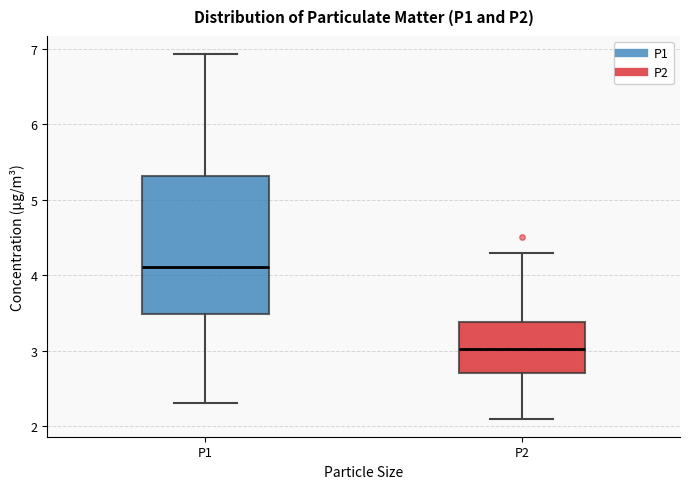

Reading left to right, transcribe this box plot: for each box, give where its median line is, the range the box spans, and where its two whiskers end, as read against the y-axis. The values are not printed on the chart, so give them approximately, as read against the axis.

P1: median 4.1, box 3.5 to 5.3, whiskers 2.3 to 6.9
P2: median 3.0, box 2.7 to 3.4, whiskers 2.1 to 4.3